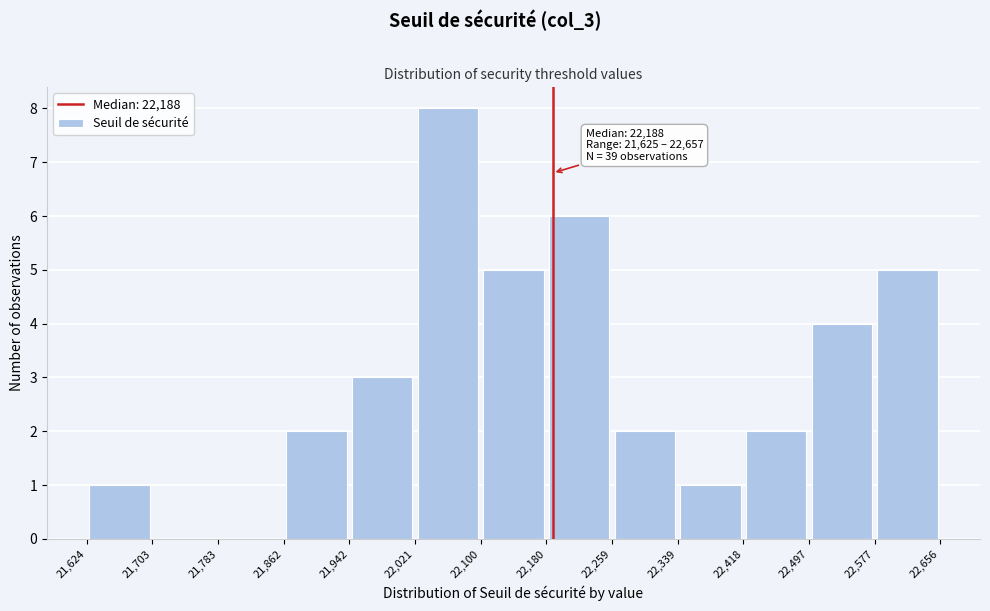

Which range on the x-axis has the tallest bar?

22,021 to 22,100